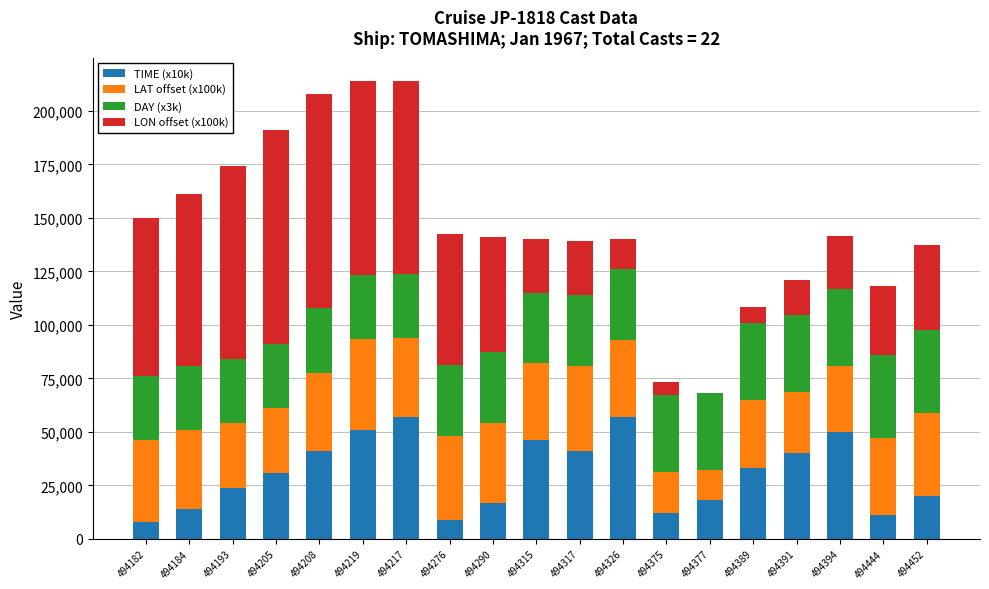

True or false: TIME (x10k) has a value of 18000.0 at 494377.

True